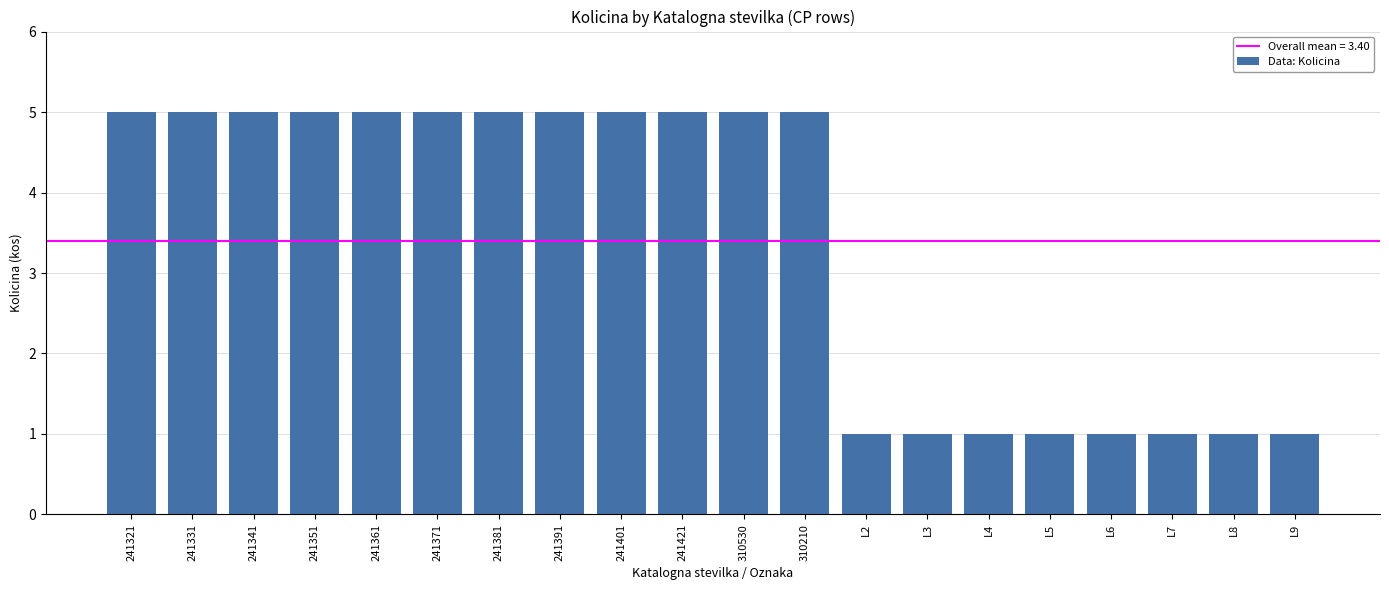

What is the sum of the values at 241341 and L7?

6